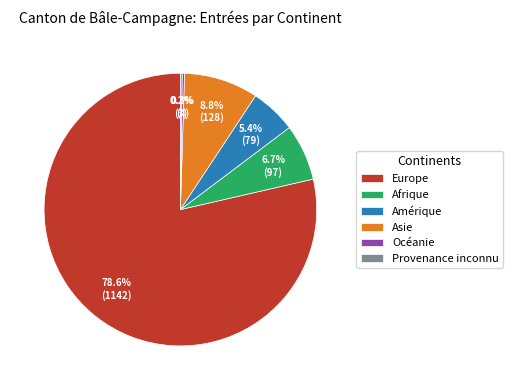

Is there any slice that represents more than half of the pie?

Yes